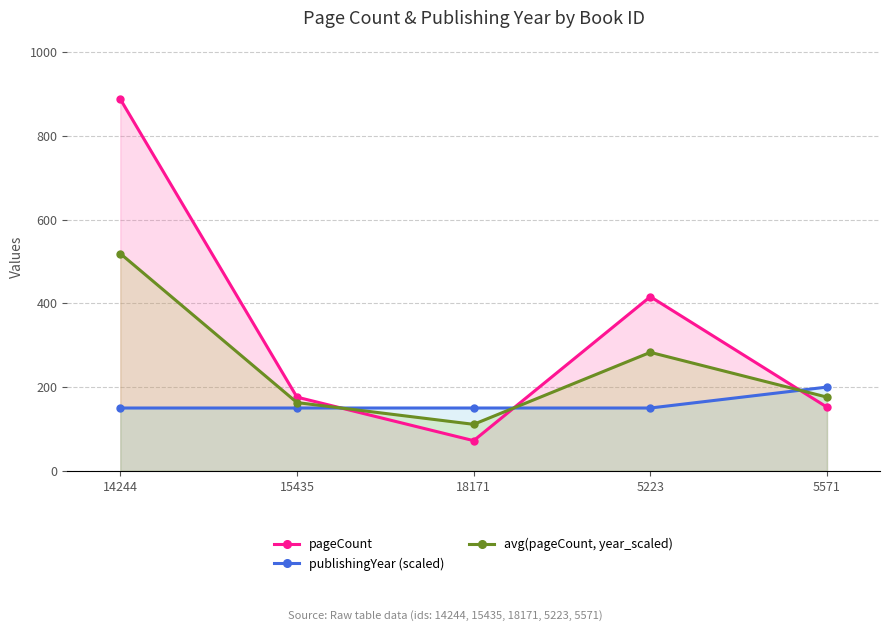

The pageCount series shows 72 at 18171. True or false?

True